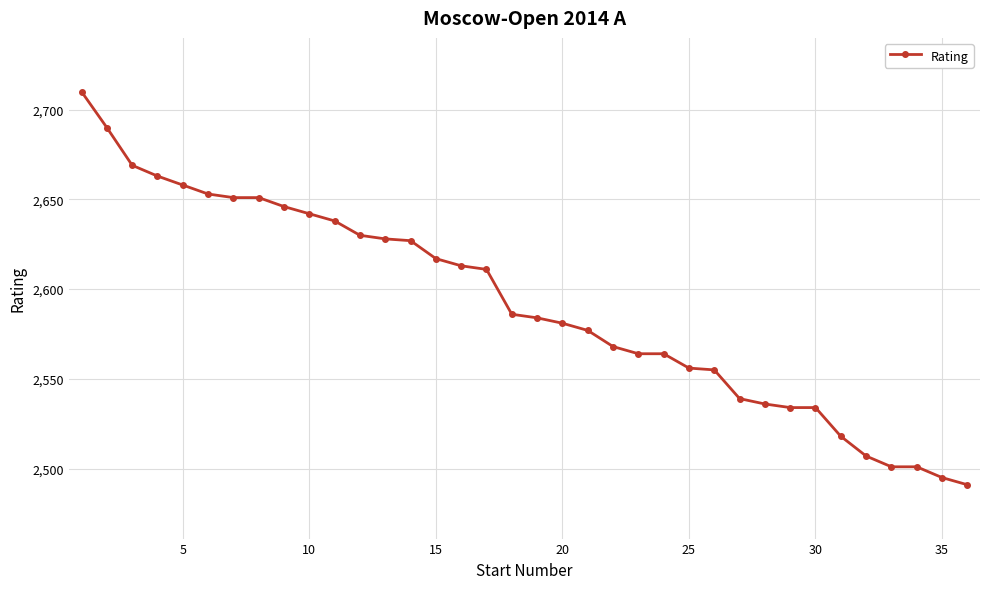

What is the sum of all values?

93288